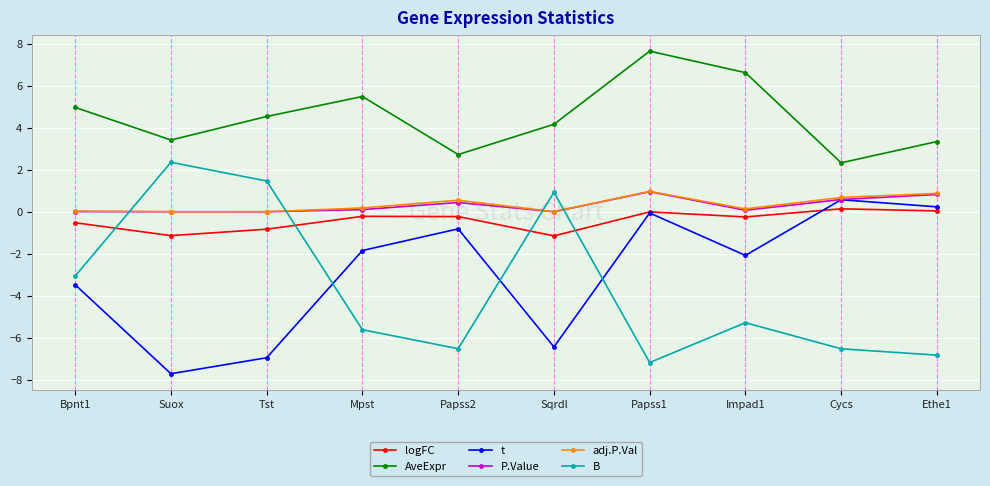

Is it true that t equals -3.5 at Bpnt1?

True